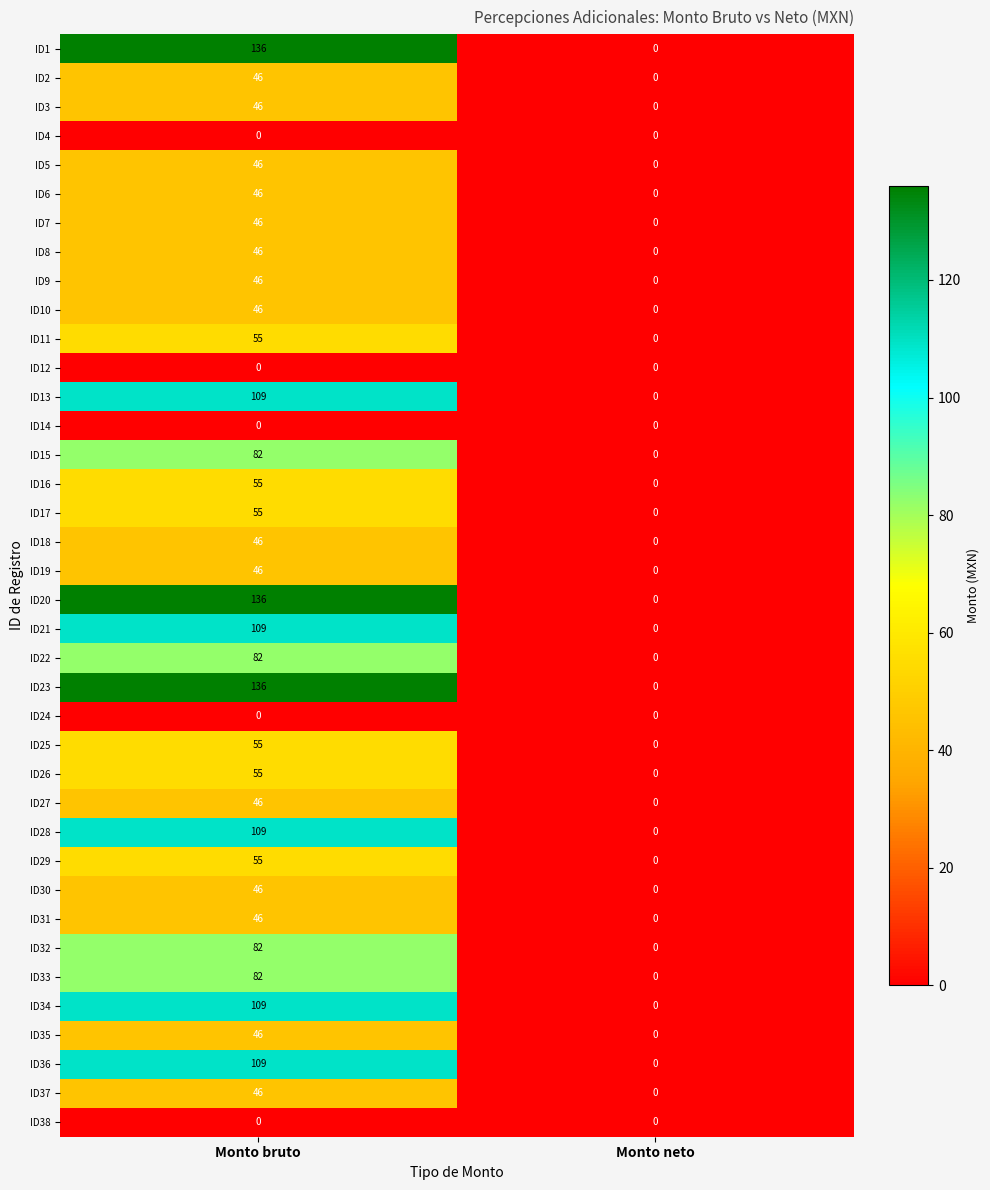

What is the difference between the ID32 values at Monto neto and Monto bruto?

82